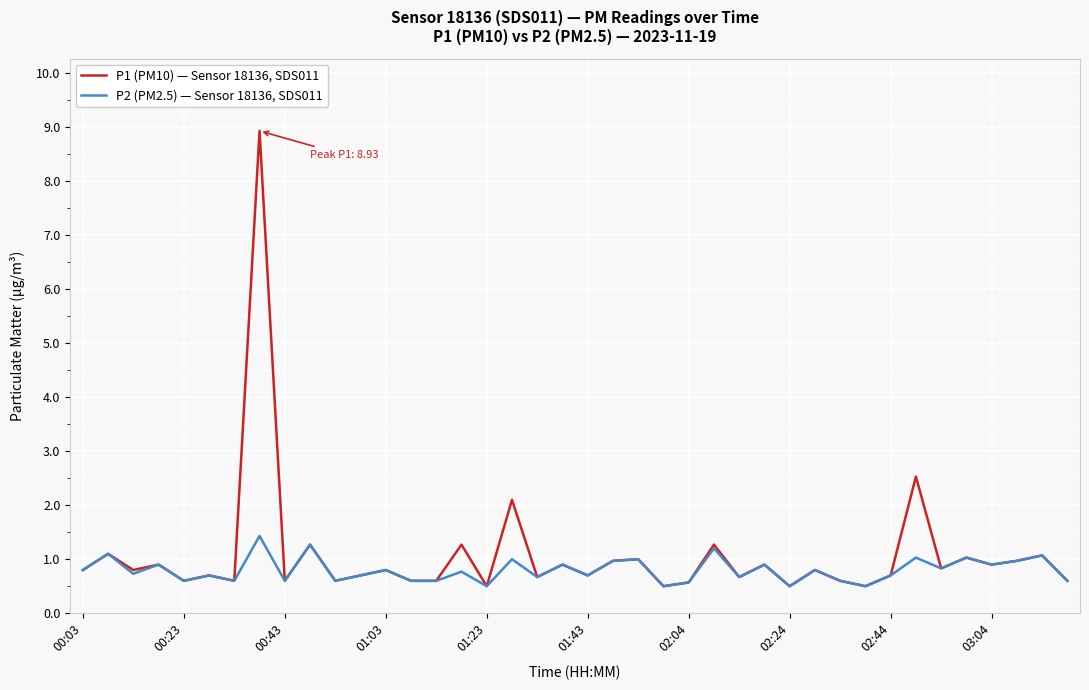

List the series in order of their overall mean, lowest first.

P2 (PM2.5) — Sensor 18136, SDS011, P1 (PM10) — Sensor 18136, SDS011